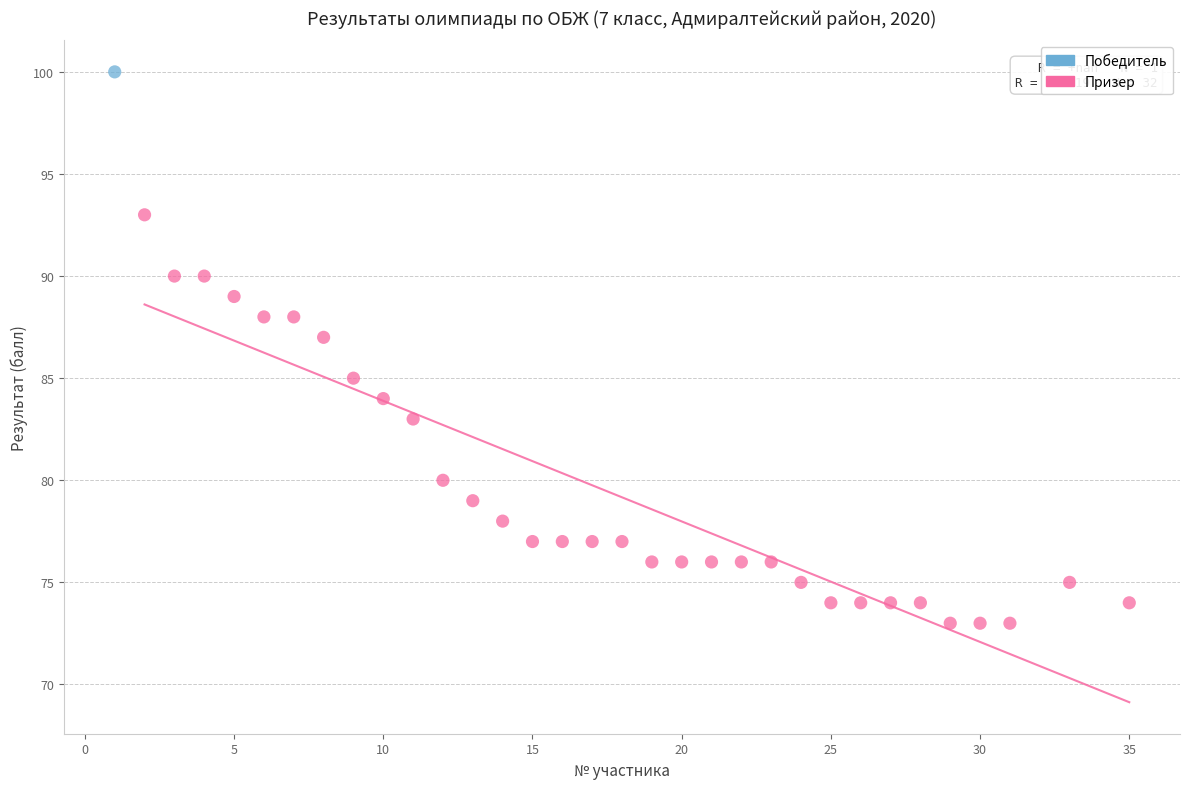

What are all the series names shown in the legend?

Победитель, Призер